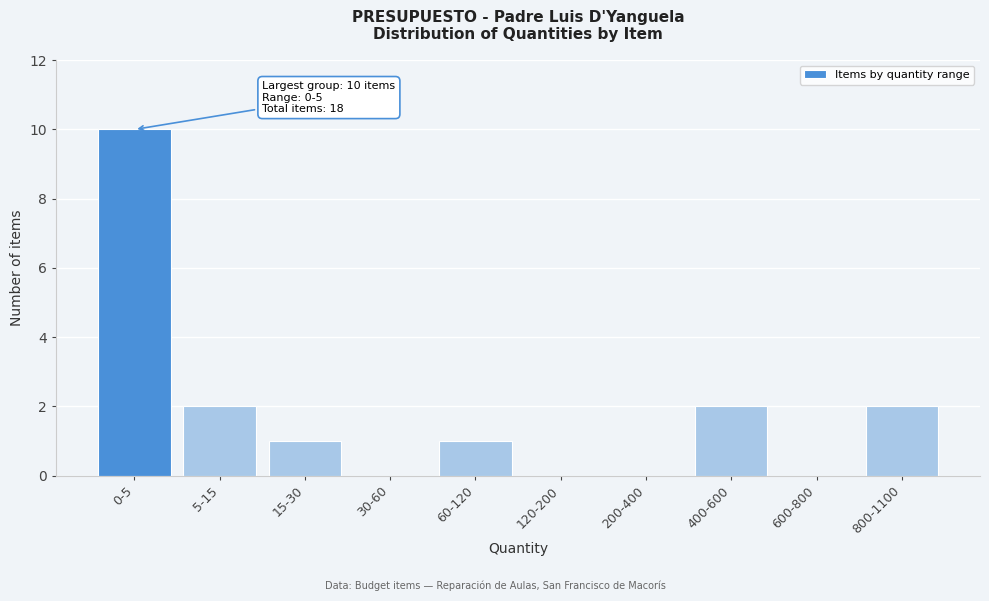

Reading left to right, list all the values displayed in this chart.

0-5=10	5-15=2	15-30=1	30-60=0	60-120=1	120-200=0	200-400=0	400-600=2	600-800=0	800-1100=2